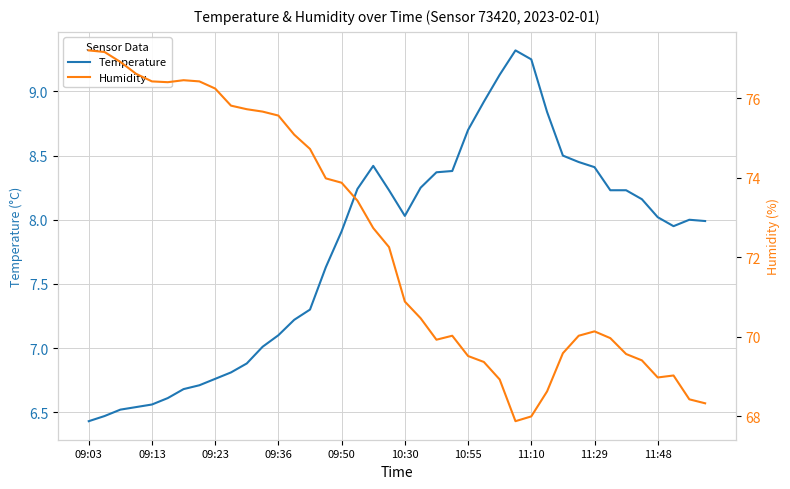

True or false: Humidity and Temperature cross at least once.

False